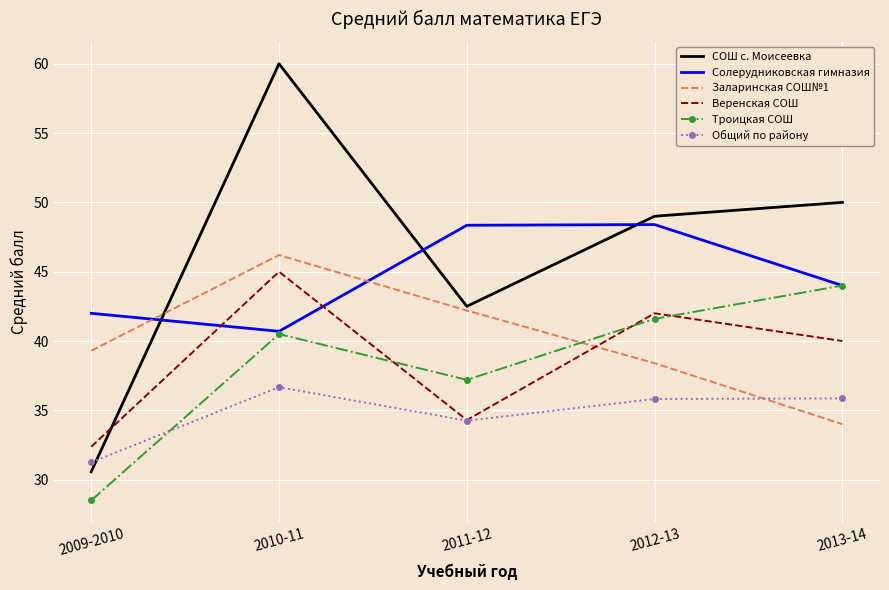

At how many categories does at least one series exceed 57?

1